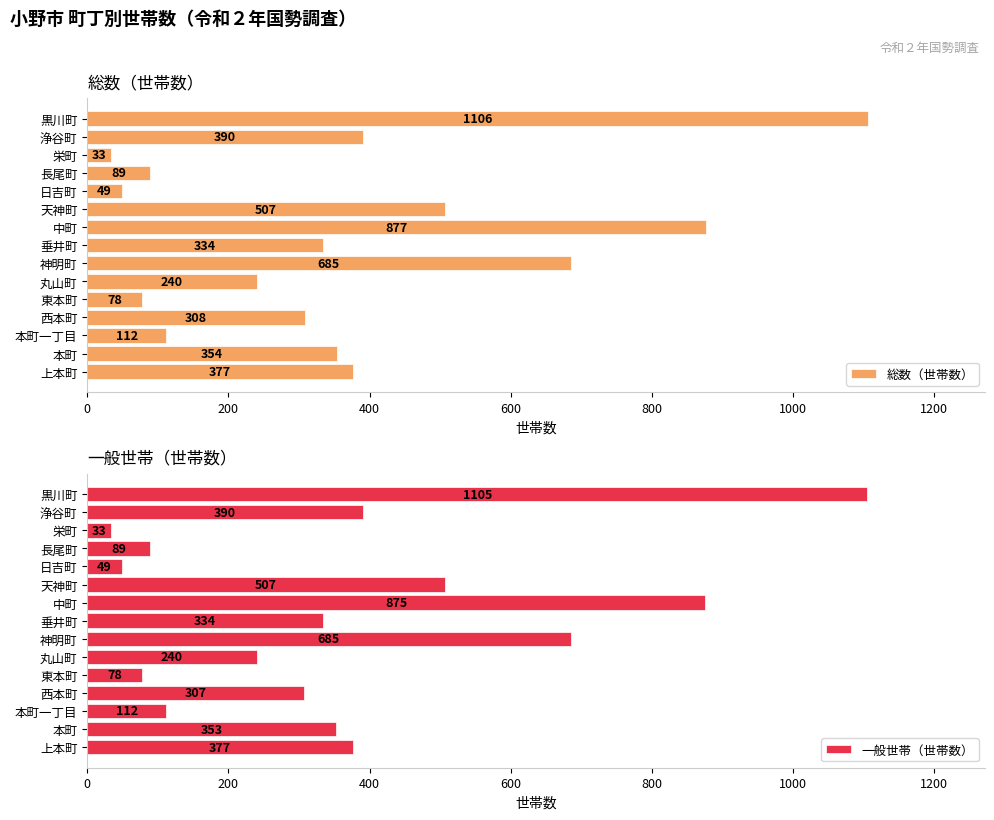

Reading left to right, extract all data points from this chart.

総数（世帯数）: 377	354	112	308	78	240	685	334	877	507	49	89	33	390	1106
一般世帯（世帯数）: 377	353	112	307	78	240	685	334	875	507	49	89	33	390	1105